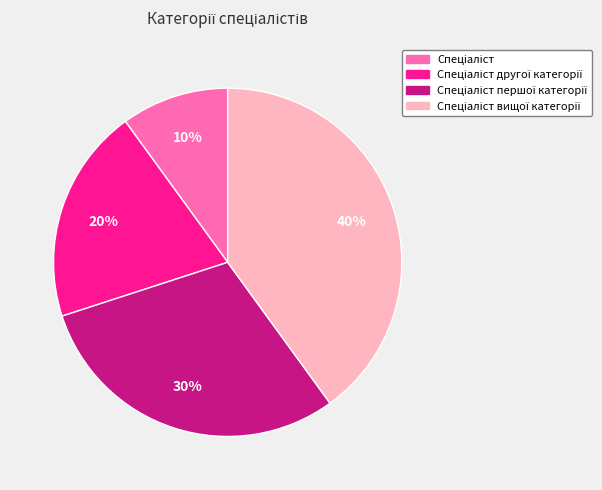

How many segments does this pie chart have?

4